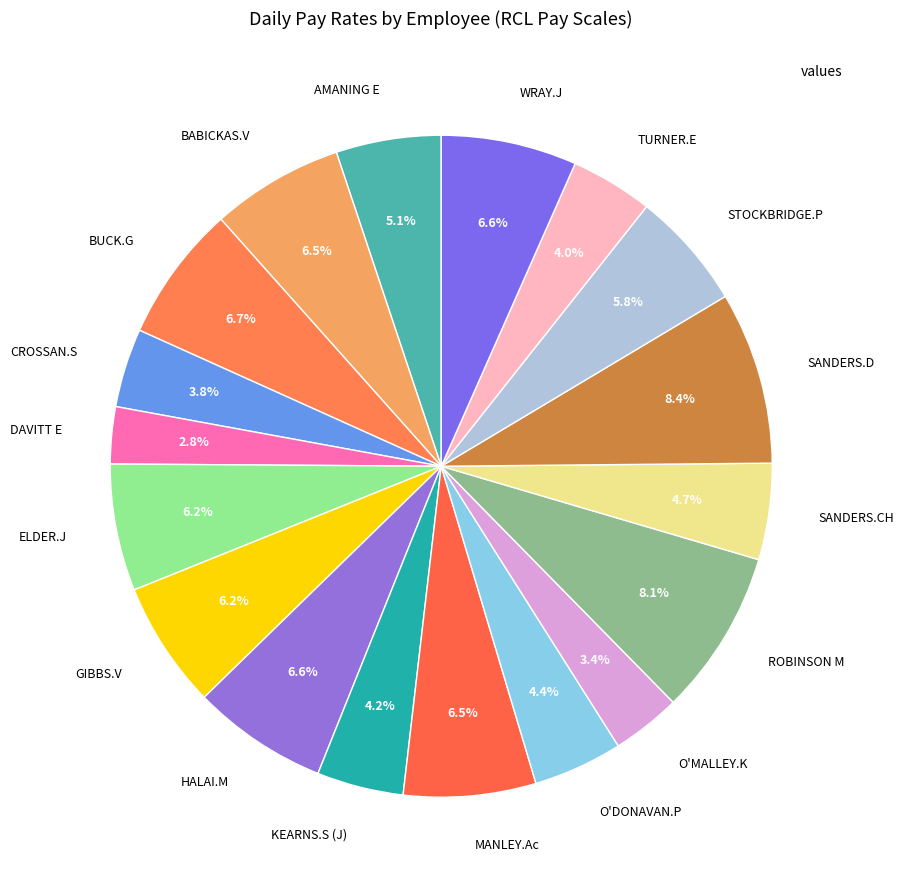

Which category has the smallest portion of the pie?

DAVITT E